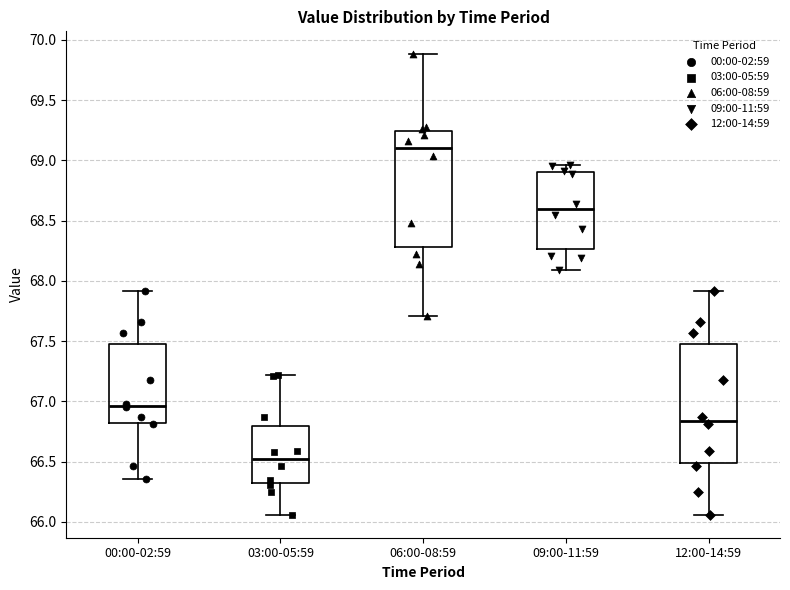

Where does the lower whisker of the box for 00:00-02:59 end on the y-axis? The values are not printed on the chart, so give them approximately, as read against the axis.

66.35